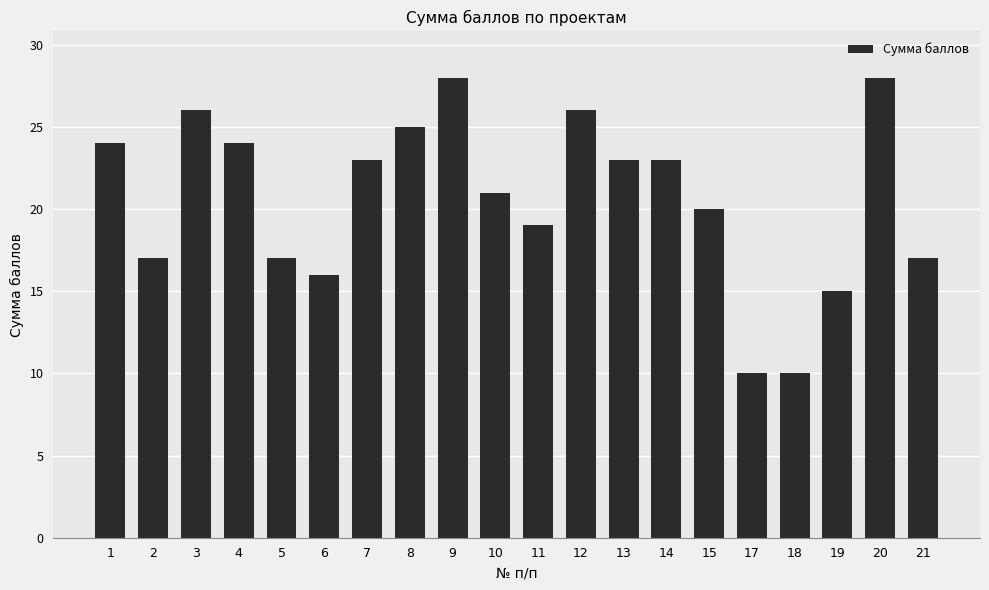

How many distinct data groups are displayed?

1